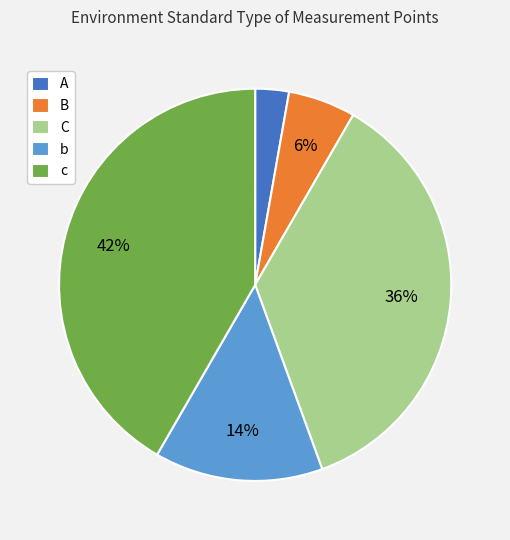

Between A and b, which is larger?

b